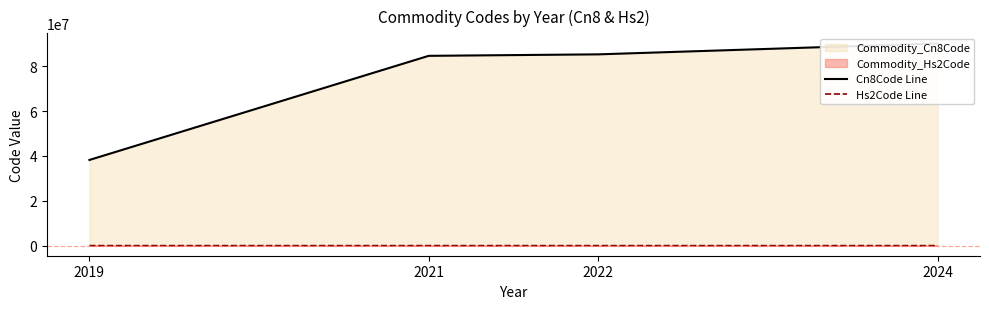

What is the total value across all series at 2024?

90209654.5